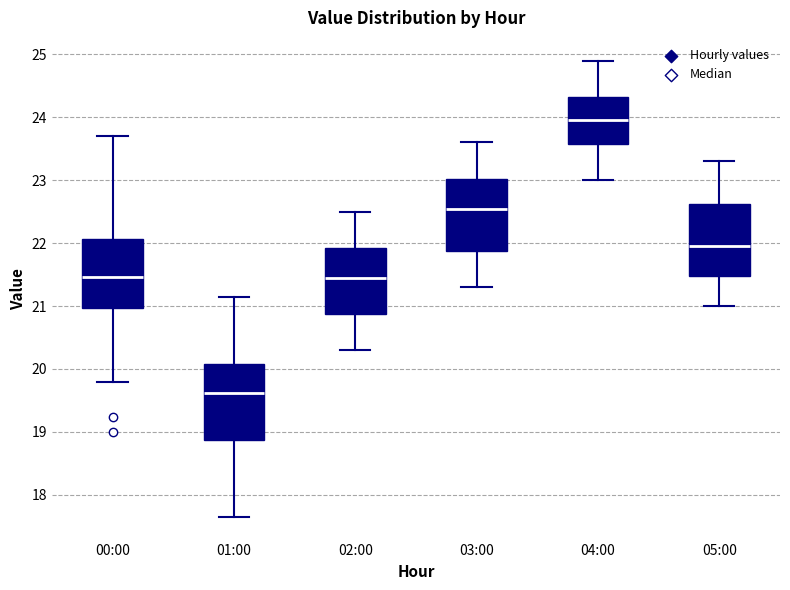

Where is the upper edge of the box for 05:00 on the y-axis? The values are not printed on the chart, so give them approximately, as read against the axis.

22.6